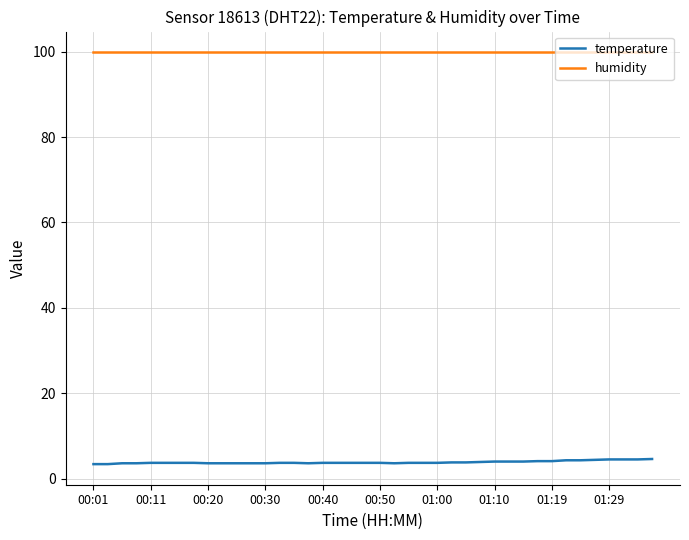

True or false: temperature and humidity intersect in this chart.

False